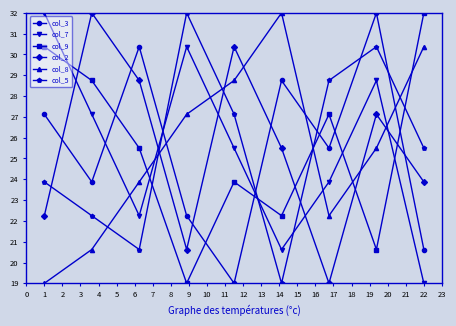

Is this an area chart (filled region under the line)?

No